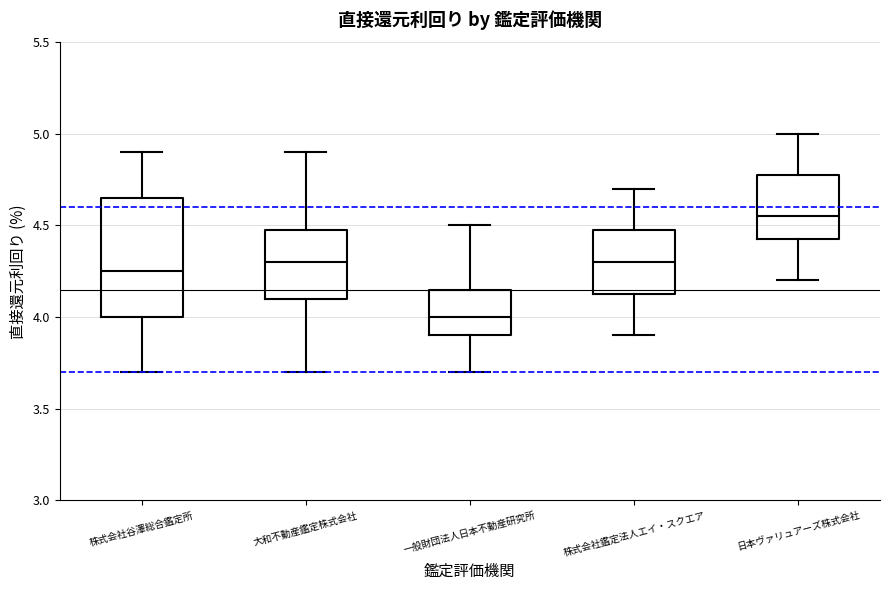

Which box's median line is the lowest?

一般財団法人日本不動産研究所